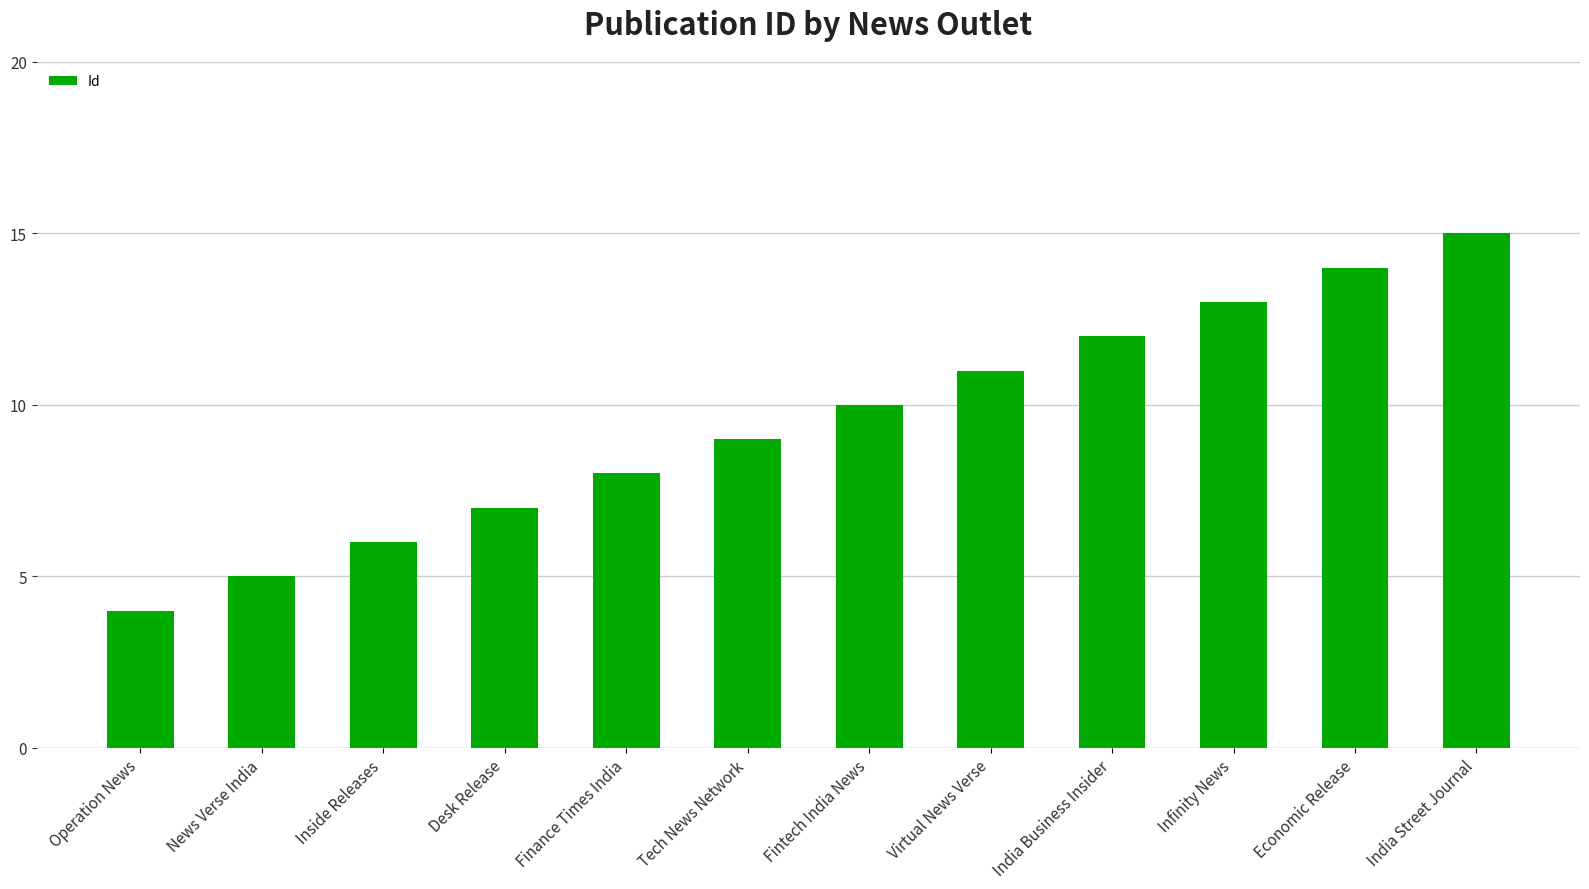

What is the ratio of the value at Virtual News Verse to the value at India Business Insider?

0.9